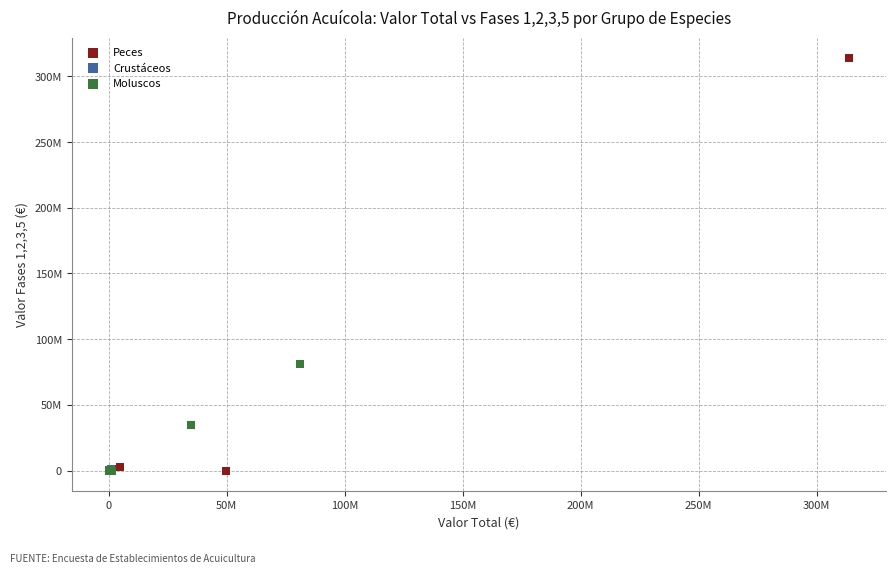

Which series has the largest Y range (max minus min)?

Peces